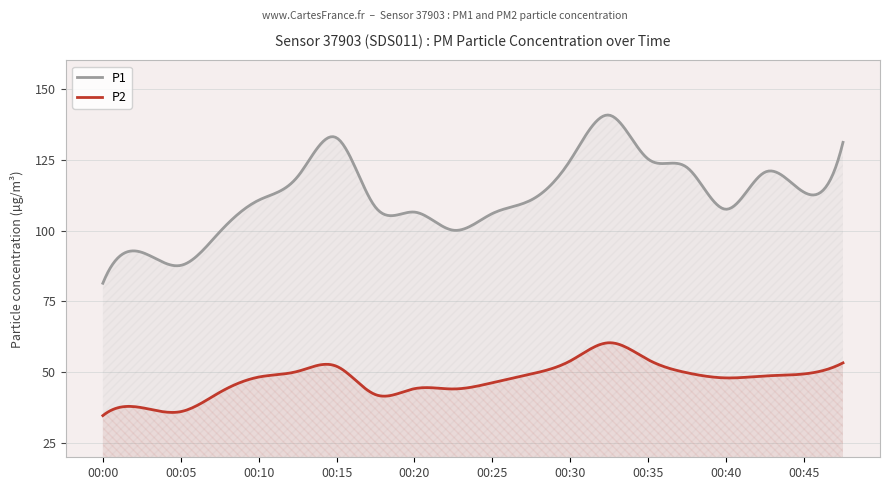

What is the sum of all P1 values?

33663.8